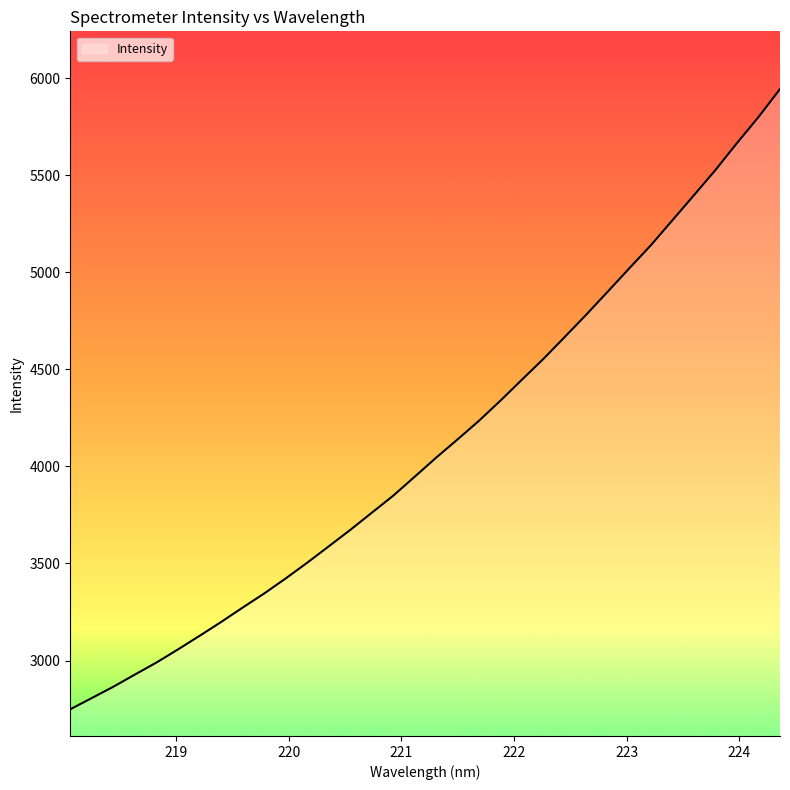

What is the difference between the maximum and minimum values?

3194.7